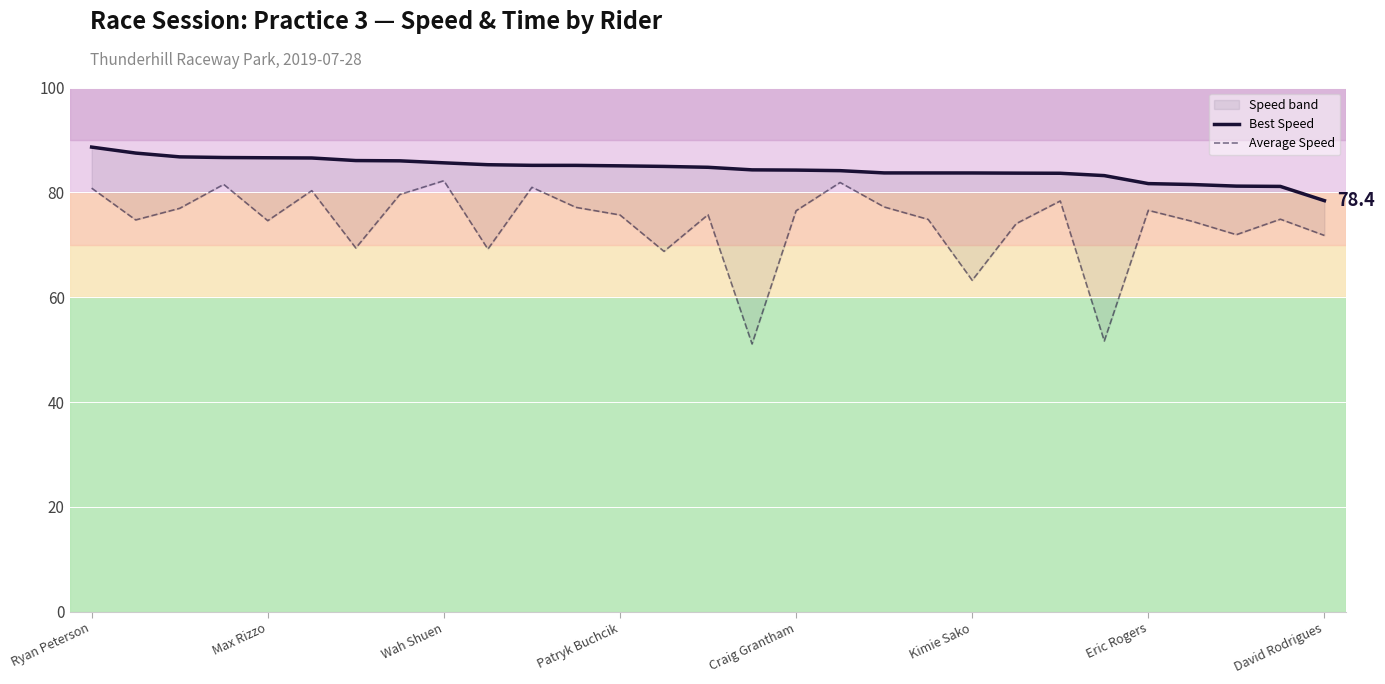

Which series has the widest spread of values?

Average Speed